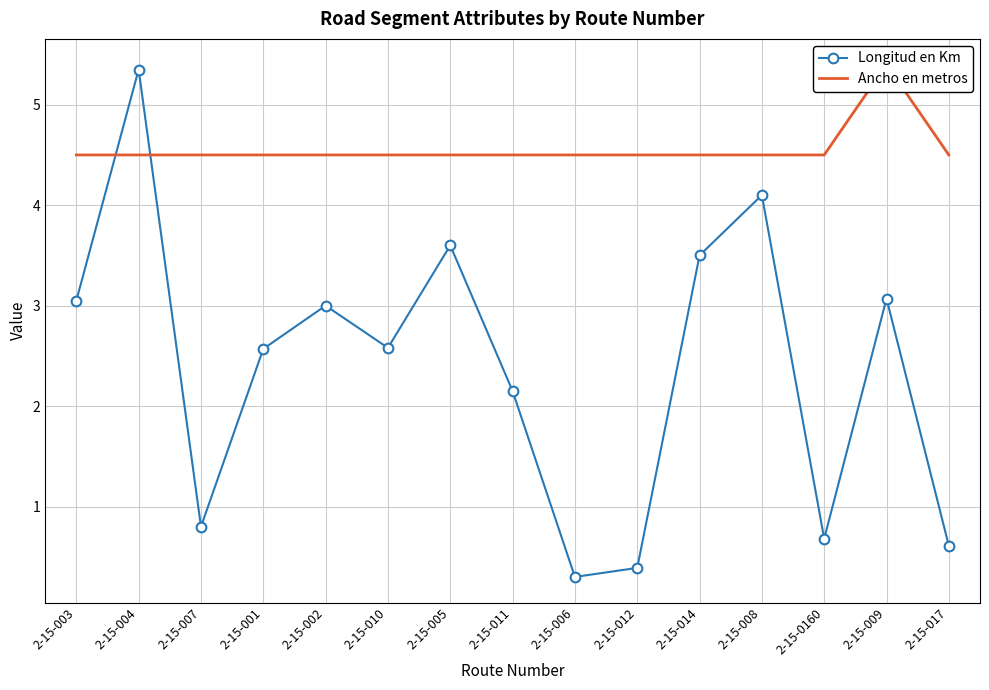

Where do Longitud en Km and Ancho en metros first cross each other?

2-15-003 and 2-15-004